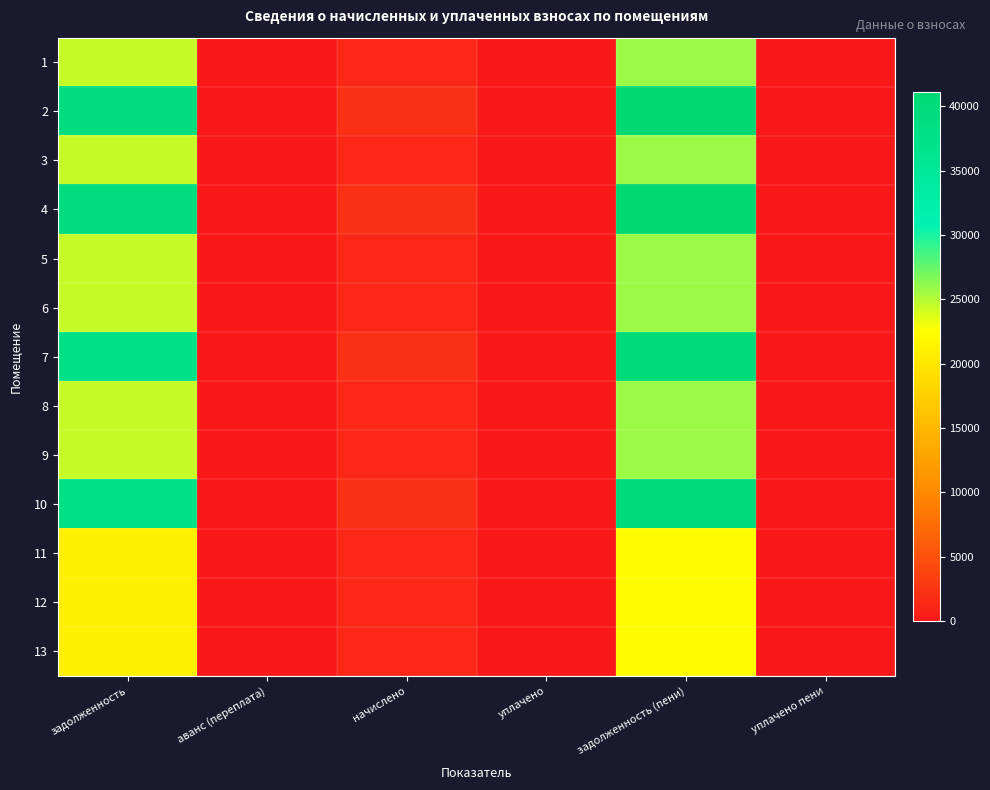

Reading left to right, list all the values displayed in this chart.

1: задолженность=24460.5	аванс (переплата)=0.0	начислено=1346.3	уплачено=0.0	задолженность (пени)=25806.8	уплачено пени=0.0
2: задолженность=38939.0	аванс (переплата)=0.0	начислено=2143.3	уплачено=0.0	задолженность (пени)=41082.3	уплачено пени=0.0
3: задолженность=24460.5	аванс (переплата)=0.0	начислено=1346.3	уплачено=0.0	задолженность (пени)=25806.8	уплачено пени=0.0
4: задолженность=38939.0	аванс (переплата)=0.0	начислено=2143.3	уплачено=0.0	задолженность (пени)=41082.3	уплачено пени=0.0
5: задолженность=24460.5	аванс (переплата)=0.0	начислено=1346.3	уплачено=0.0	задолженность (пени)=25806.8	уплачено пени=0.0
6: задолженность=24457.5	аванс (переплата)=0.0	начислено=1346.2	уплачено=0.0	задолженность (пени)=25803.7	уплачено пени=0.0
7: задолженность=37702.9	аванс (переплата)=0.0	начислено=2075.2	уплачено=0.0	задолженность (пени)=39778.1	уплачено пени=0.0
8: задолженность=24414.2	аванс (переплата)=0.0	начислено=1343.8	уплачено=0.0	задолженность (пени)=25758.0	уплачено пени=0.0
9: задолженность=24414.2	аванс (переплата)=0.0	начислено=1343.8	уплачено=0.0	задолженность (пени)=25758.0	уплачено пени=0.0
10: задолженность=37702.9	аванс (переплата)=0.0	начислено=2075.2	уплачено=0.0	задолженность (пени)=39778.1	уплачено пени=0.0
11: задолженность=21014.7	аванс (переплата)=0.0	начислено=1156.7	уплачено=0.0	задолженность (пени)=22171.4	уплачено пени=0.0
12: задолженность=21014.7	аванс (переплата)=0.0	начислено=1156.7	уплачено=0.0	задолженность (пени)=22171.4	уплачено пени=0.0
13: задолженность=21014.7	аванс (переплата)=0.0	начислено=1156.7	уплачено=0.0	задолженность (пени)=22171.4	уплачено пени=0.0